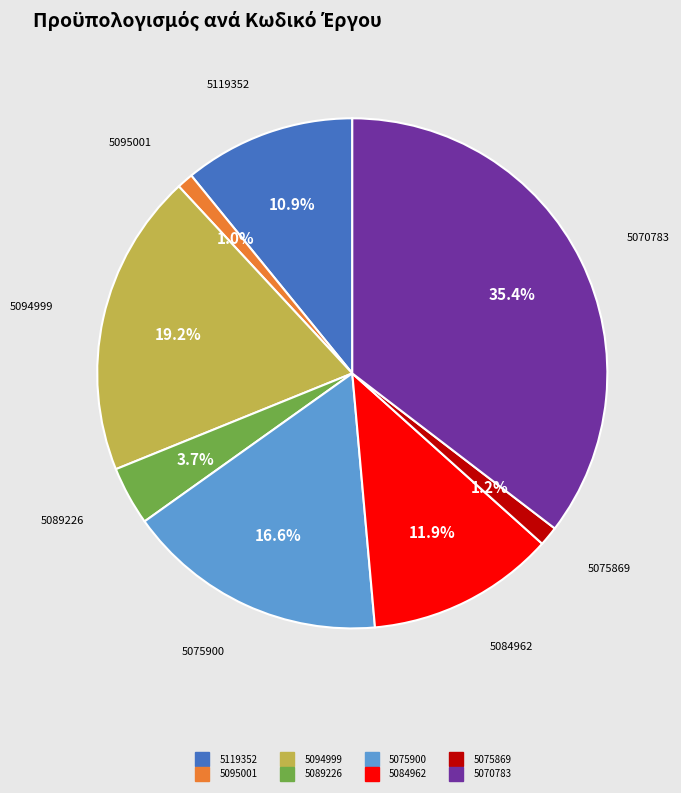

What percentage is the 5089226 slice, to the nearest percent?

4%